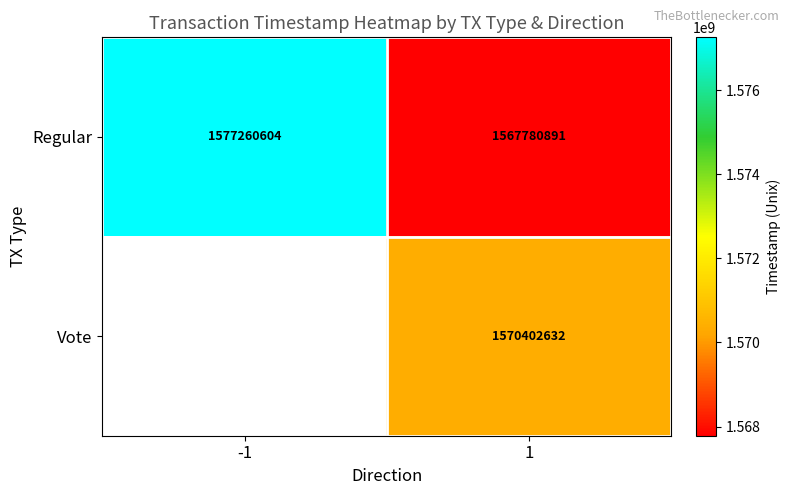

At 1, list the series in order from largest to smallest.

Vote, Regular